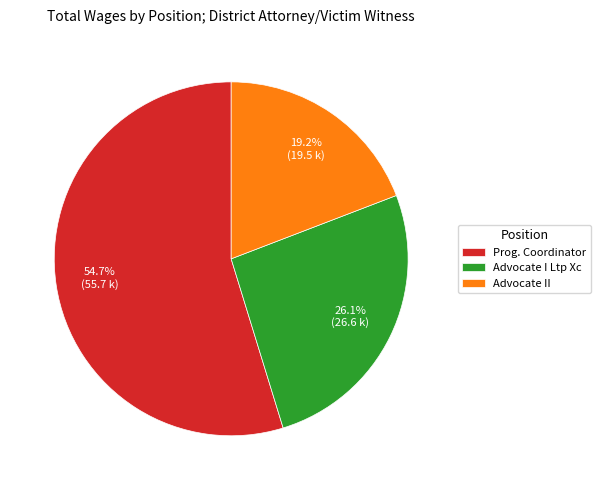

Rank the categories by value from lowest to highest.

Advocate II, Advocate I Ltp Xc, Prog. Coordinator